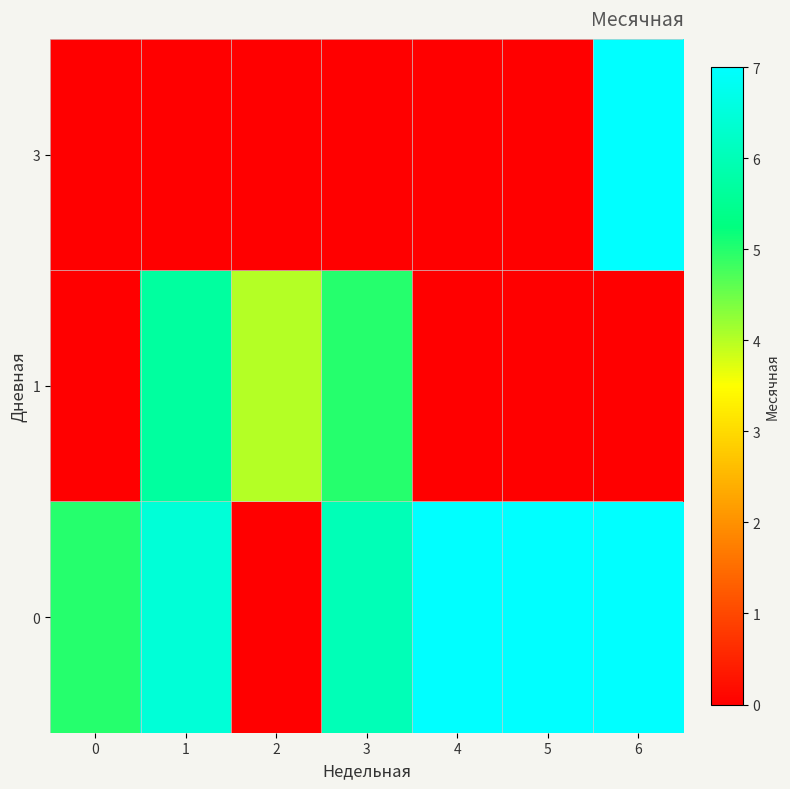

What is the difference between the highest and lowest values at 0?

5.0